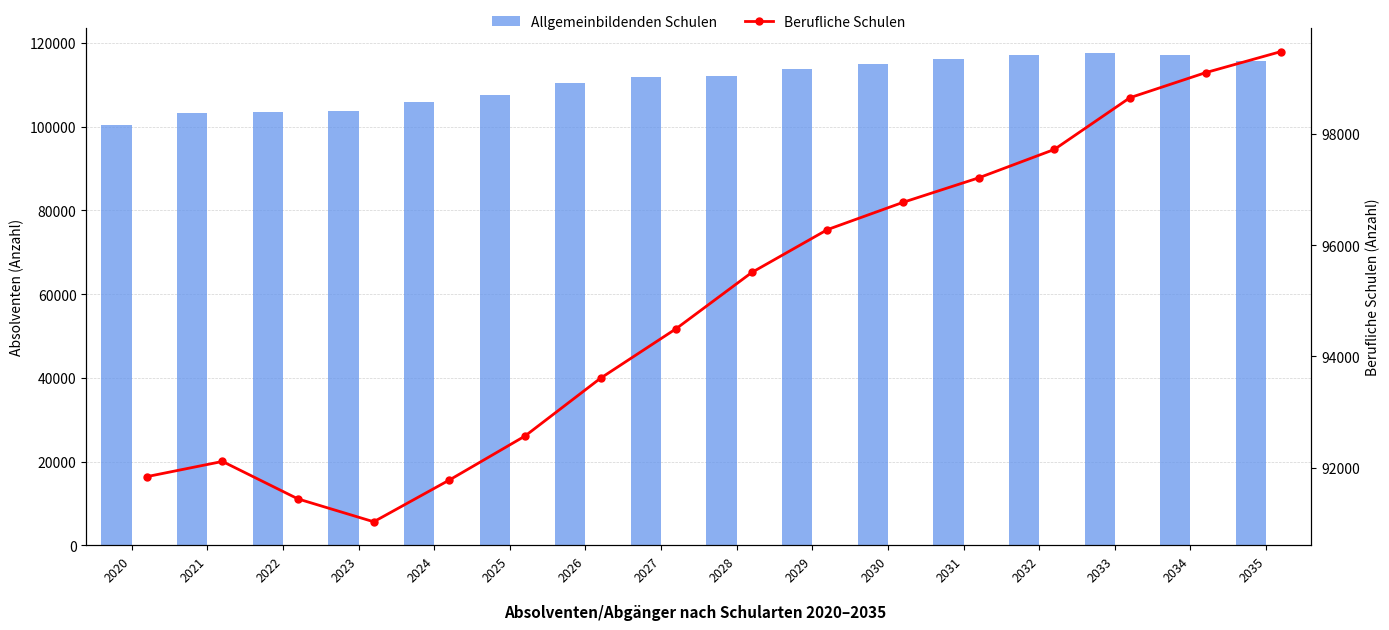

Reading left to right, transcribe all the data shown in this chart.

Allgemeinbildenden Schulen: 100468	103170	103410	103820	105880	107650	110360	111940	112230	113720	114880	116150	117230	117710	117070	115690
Berufliche Schulen: 91841	92114	91440	91030	91780	92570	93610	94500	95510	96280	96770	97210	97720	98650	99100	99480